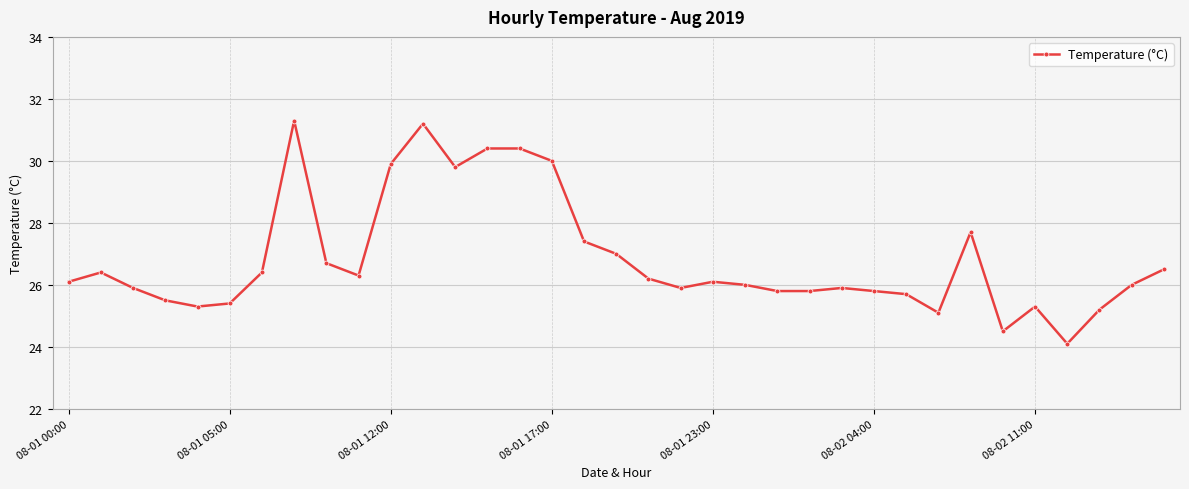

What is the maximum value shown in the chart?

31.3